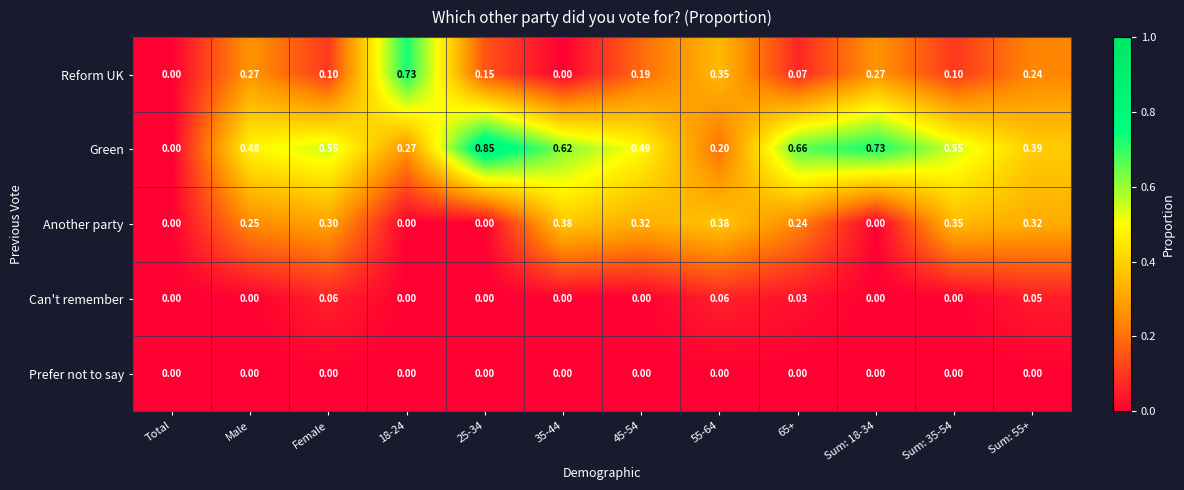

Rank the series by their maximum value, from lowest to highest.

Prefer not to say, Can't remember, Another party, Reform UK, Green